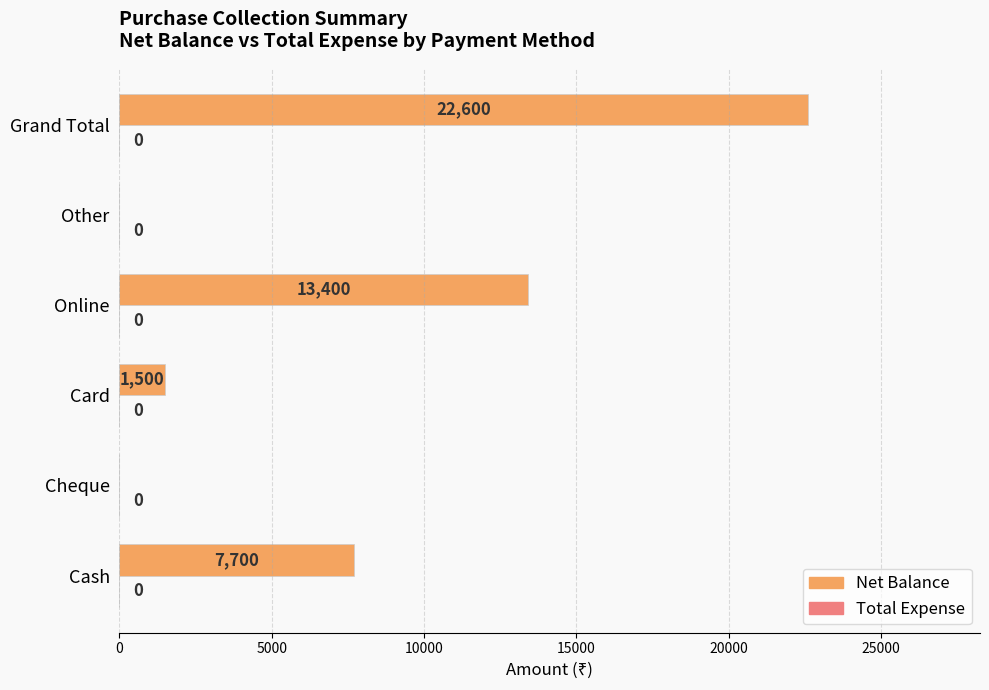

Does the chart contain stacked bars?

No